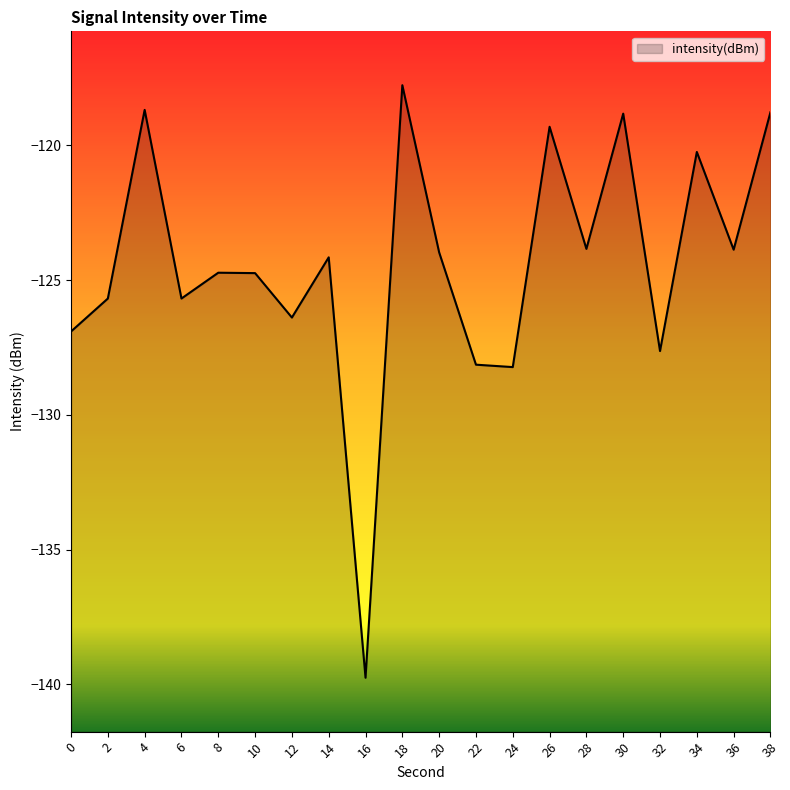

At which category does the data reach its first local valley?

6